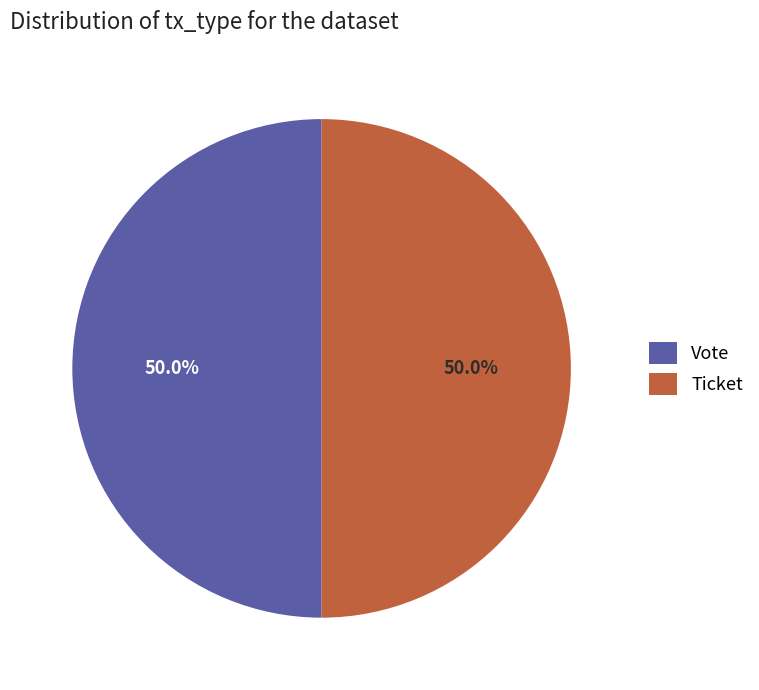

True or false: Vote accounts for 87% of the total.

False